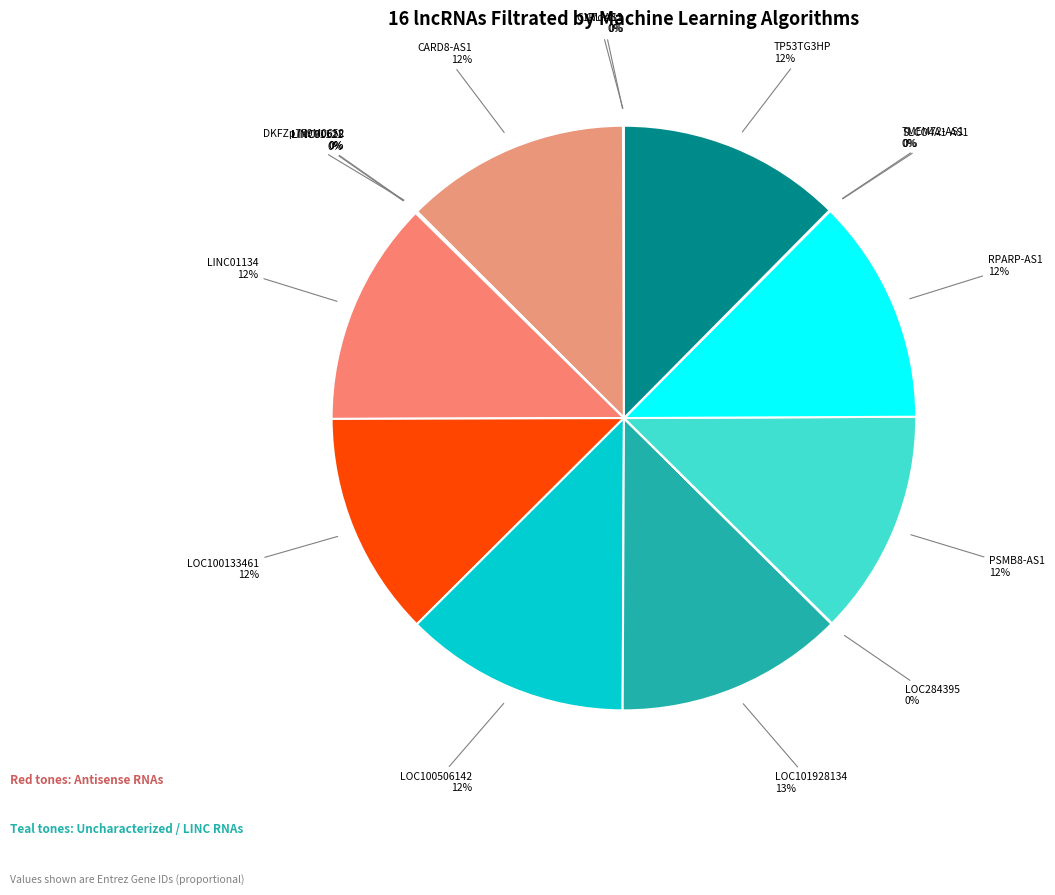

To the nearest percent, what is the difference between the largest and smallest slice percentages?

13%